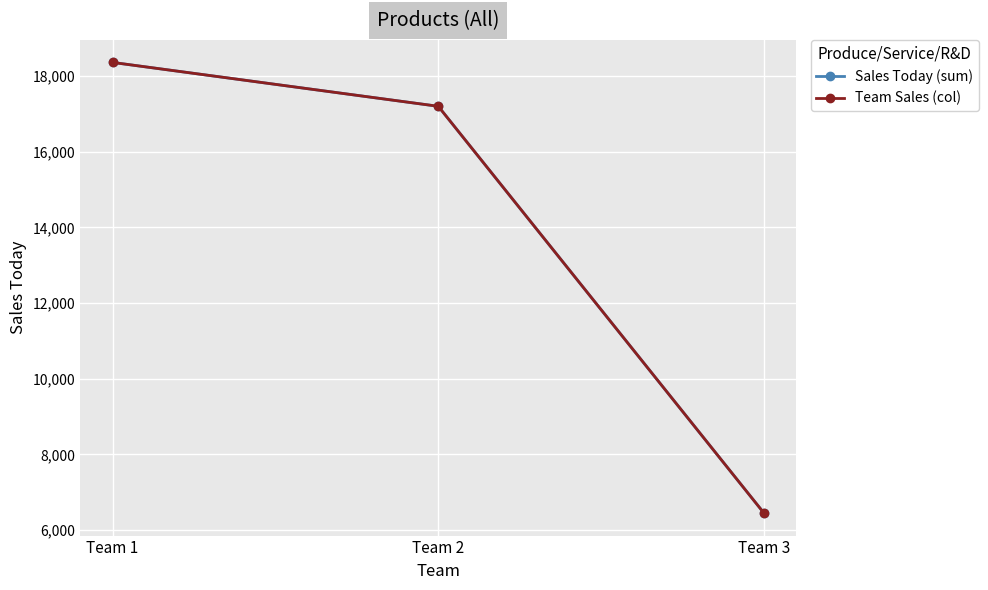

Rank the series at Team 2 from highest to lowest value.

Sales Today (sum), Team Sales (col)